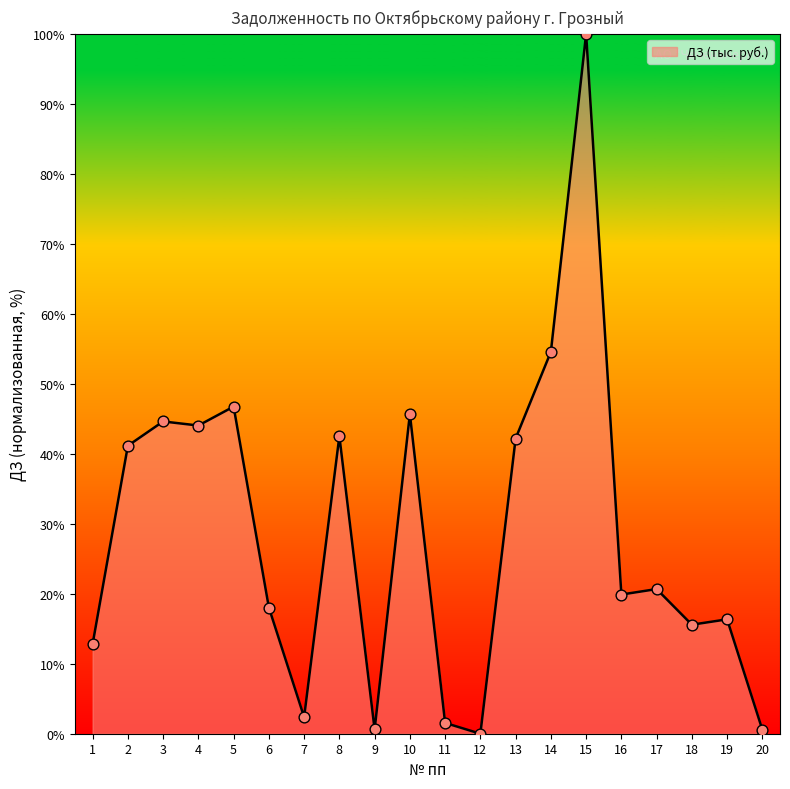

Between 19 and 4, which is larger?

4